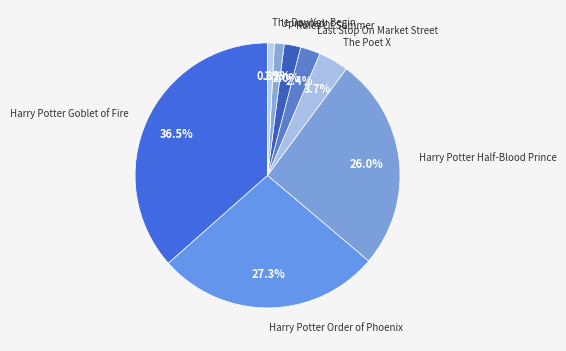

Which category has the biggest portion of the pie?

Harry Potter Goblet of Fire